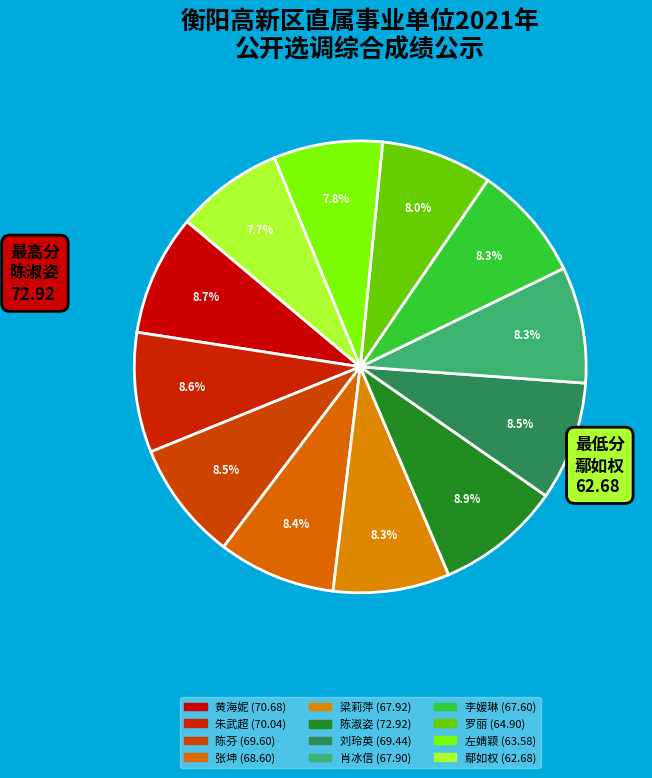

What is the change in value from 黄海妮 to 刘玲英?

-1.2